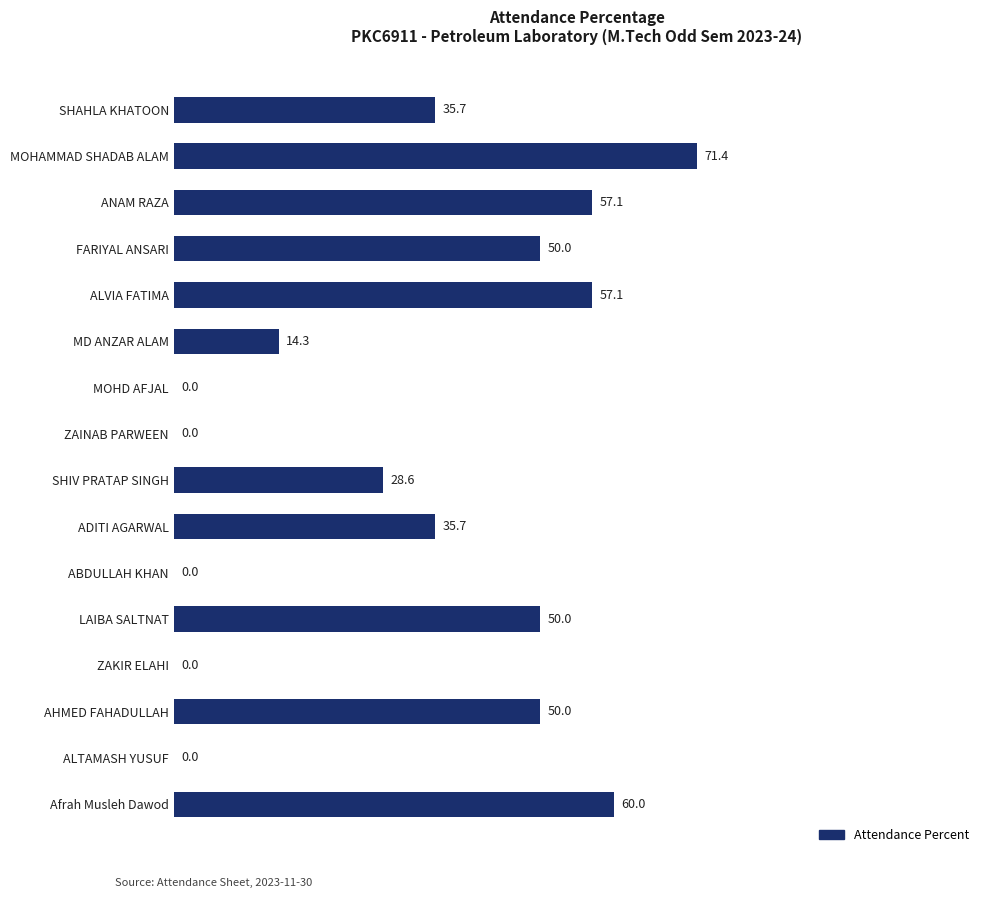

The value at Afrah Musleh Dawod is 60.0. True or false?

True